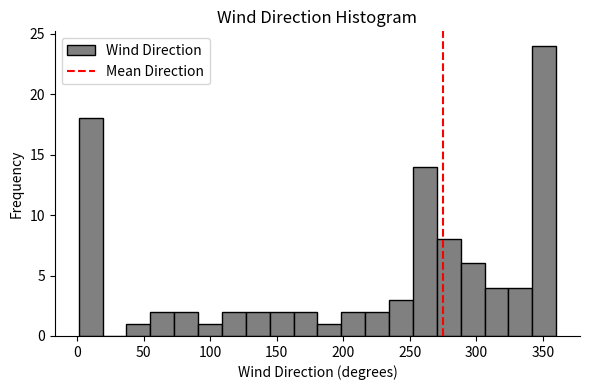

Read against the x-axis, roughly where is the centre of the tallest bar?

350